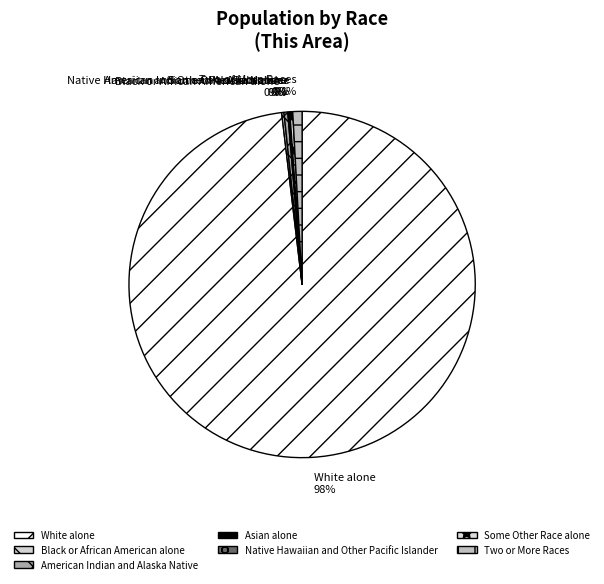

Which has a higher value, White alone or American Indian and Alaska Native?

White alone